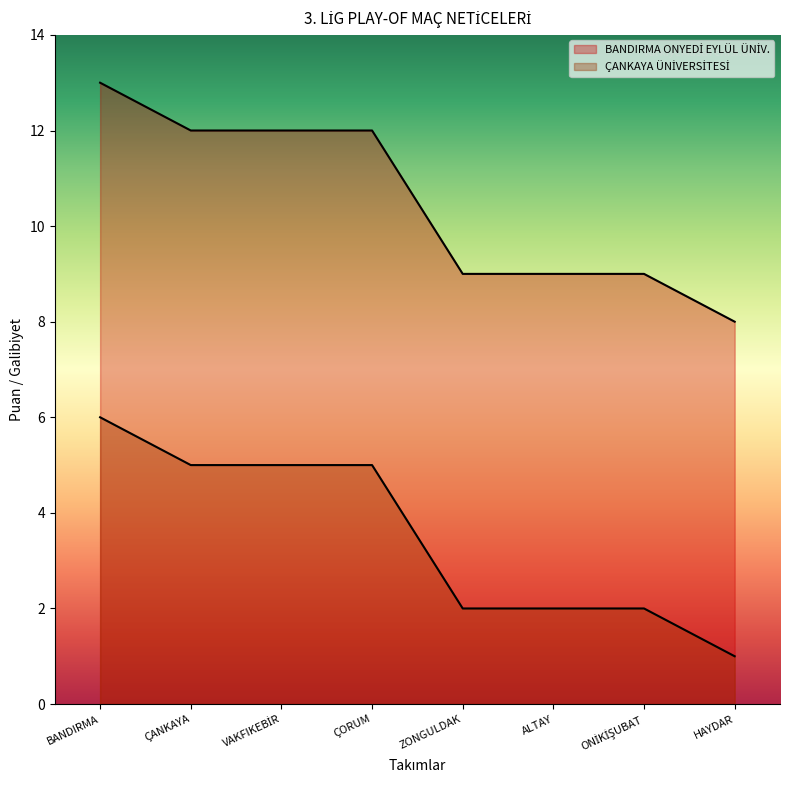

Reading left to right, transcribe all the data shown in this chart.

BANDIRMA ONYEDİ EYLÜL ÜNİV.: BANDIRMA=13	ÇANKAYA=12	VAKFIKEBİR=12	ÇORUM=12	ZONGULDAK=9	ALTAY=9	ONİKİŞUBAT=9	HAYDAR=8
ÇANKAYA ÜNİVERSİTESİ: BANDIRMA=6	ÇANKAYA=5	VAKFIKEBİR=5	ÇORUM=5	ZONGULDAK=2	ALTAY=2	ONİKİŞUBAT=2	HAYDAR=1